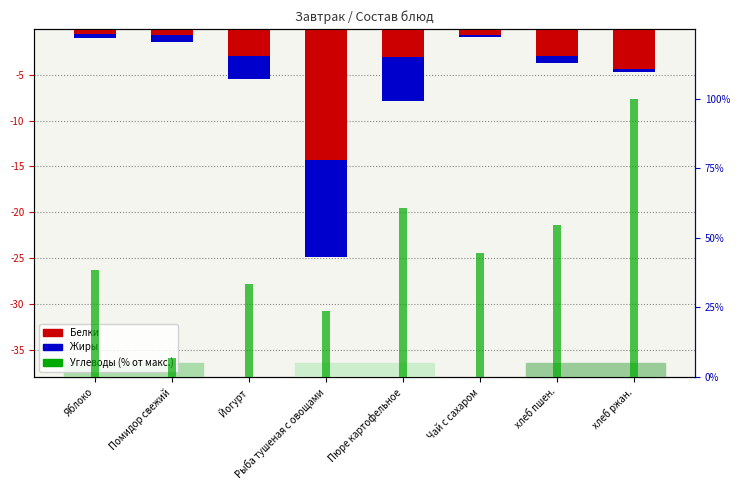

List the series in order of their peak value, lowest first.

Белки, Жиры, Углеводы